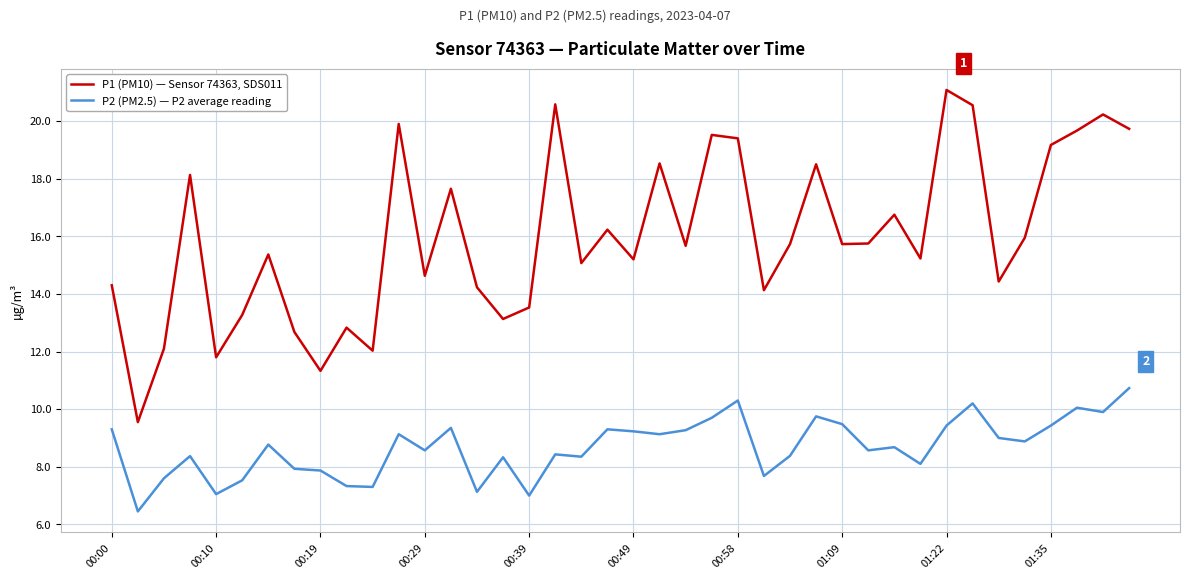

True or false: P1 (PM10) — Sensor 74363, SDS011 and P2 (PM2.5) — P2 average reading cross at least once.

False